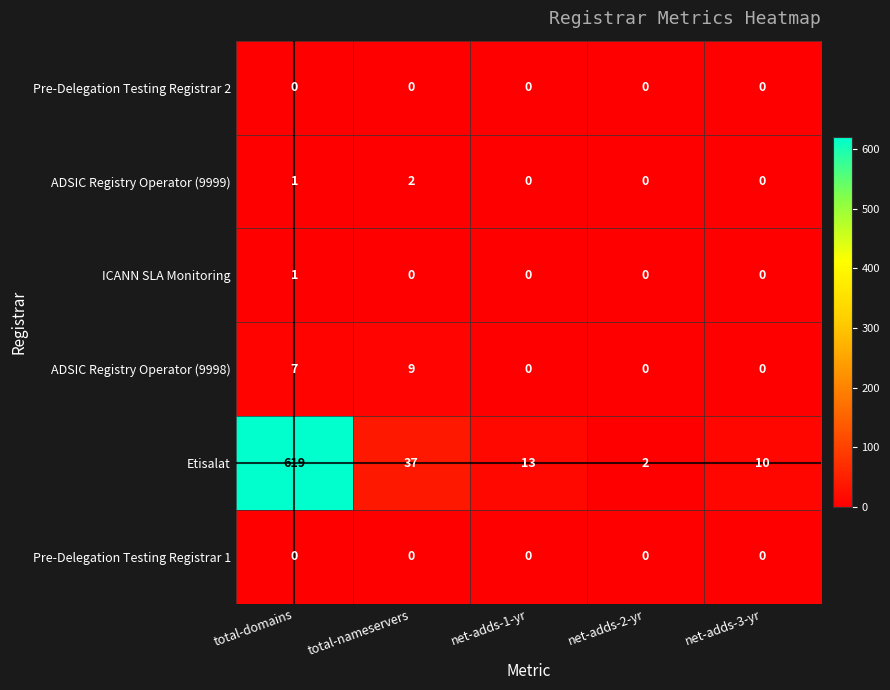

Which category has the highest value across all series?

total-domains